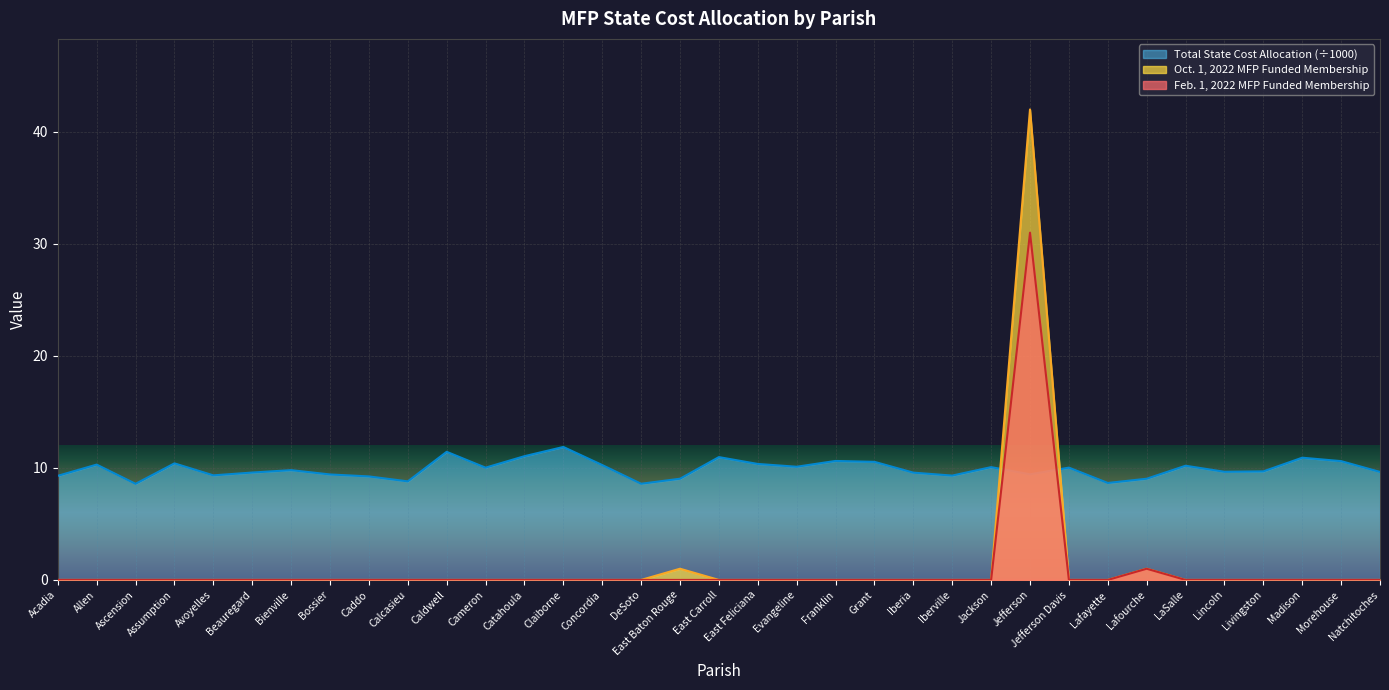

The value of Total State Cost Allocation at Avoyelles is 9.3. True or false?

True